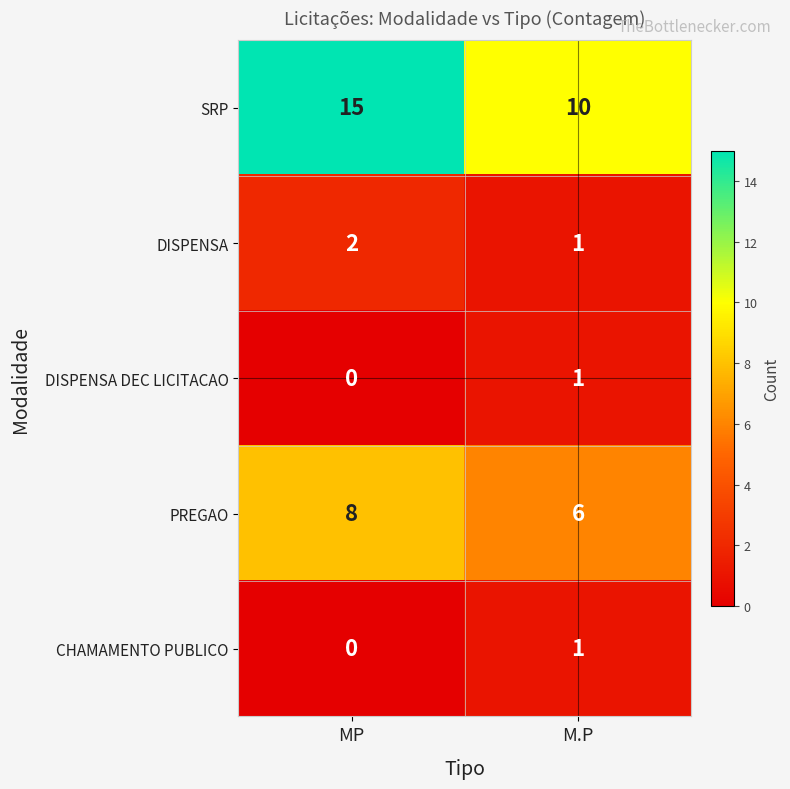

Which series has the widest spread of values?

SRP